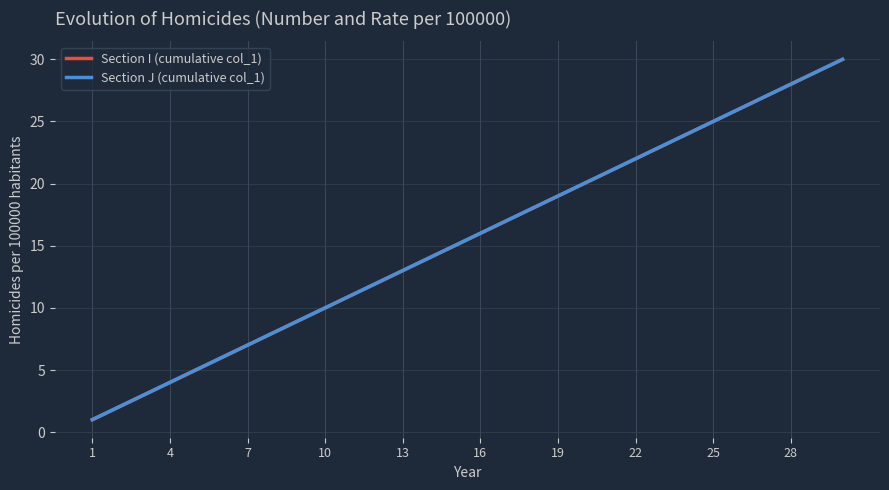

True or false: Section J (cumulative col_1) and Section I (cumulative col_1) intersect in this chart.

False